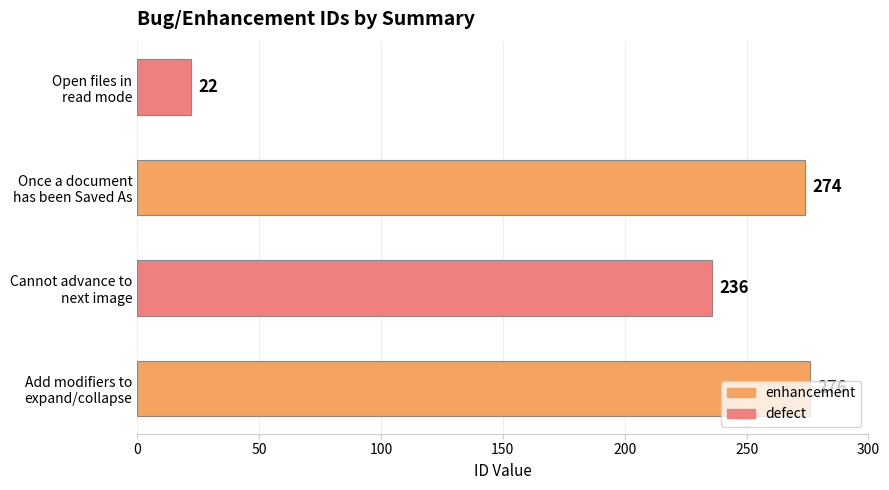

Rank the categories by value from lowest to highest.

Open files in
read mode, Cannot advance to
next image, Once a document
has been Saved As, Add modifiers to
expand/collapse